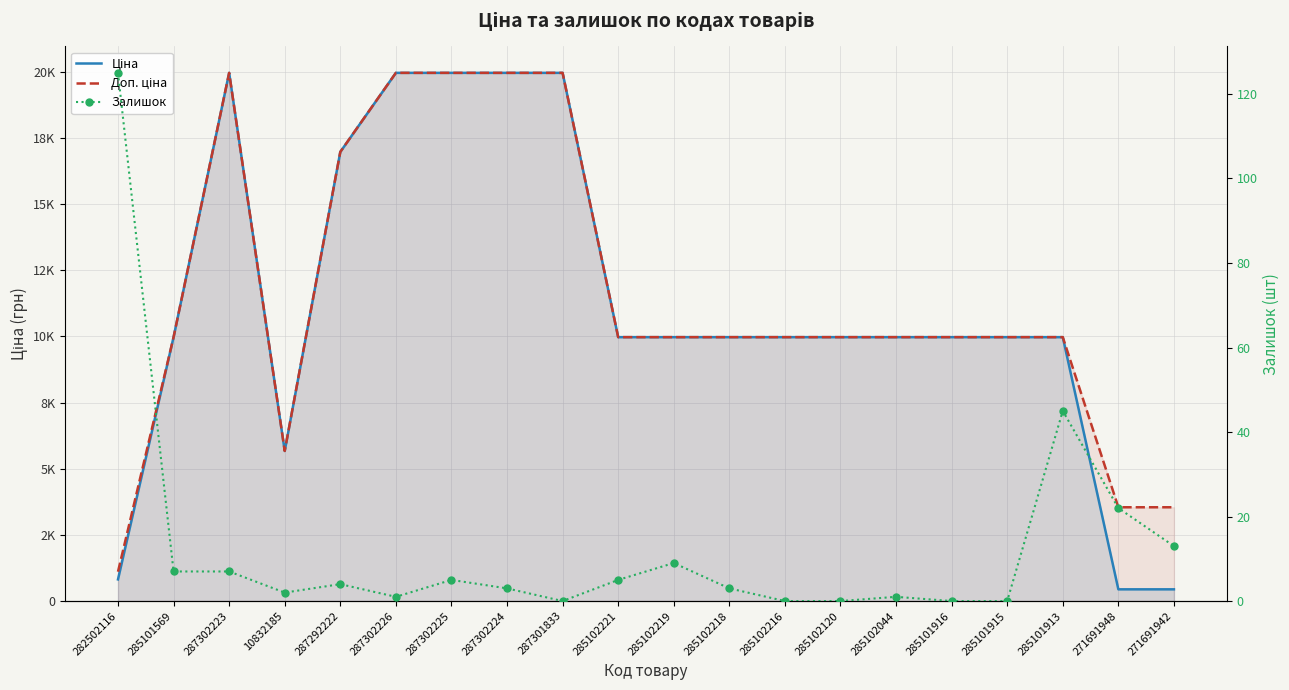

The Ціна series shows 12358.0 at 287302224. True or false?

False